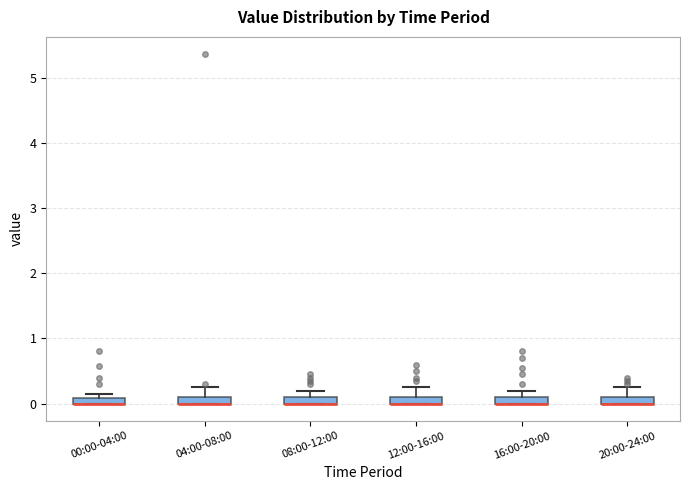

Where is the upper edge of the box for 00:00-04:00 on the y-axis? The values are not printed on the chart, so give them approximately, as read against the axis.

0.1